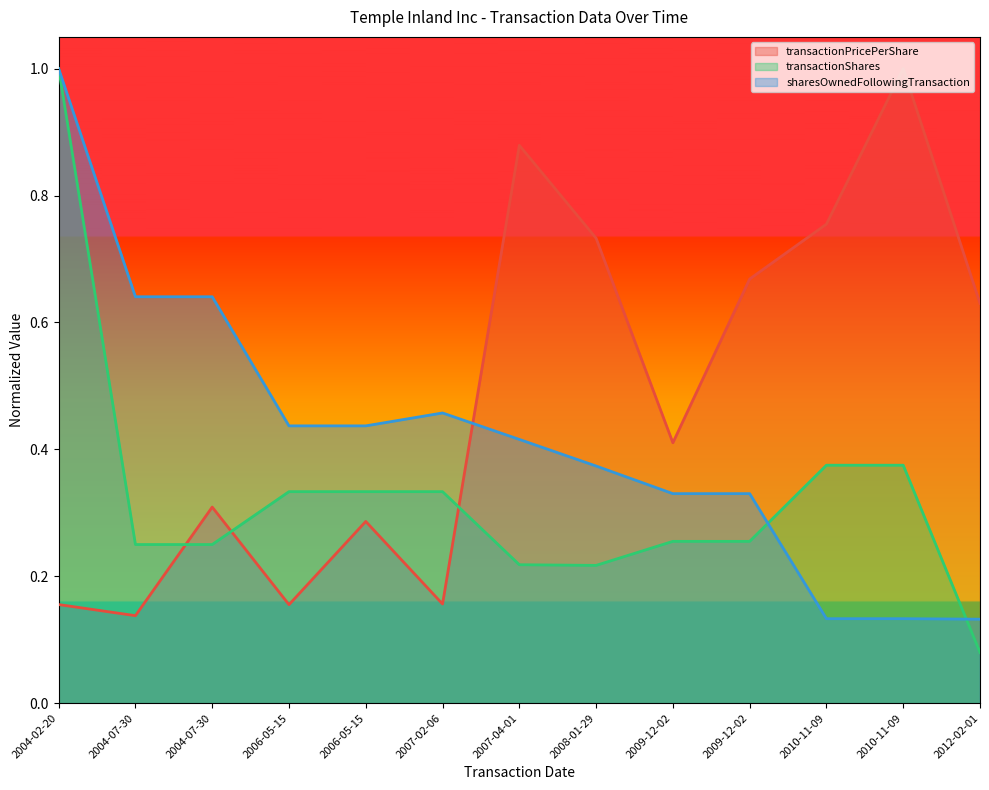

True or false: sharesOwnedFollowingTransaction has a value of 0.3 at 2009-12-02.

True